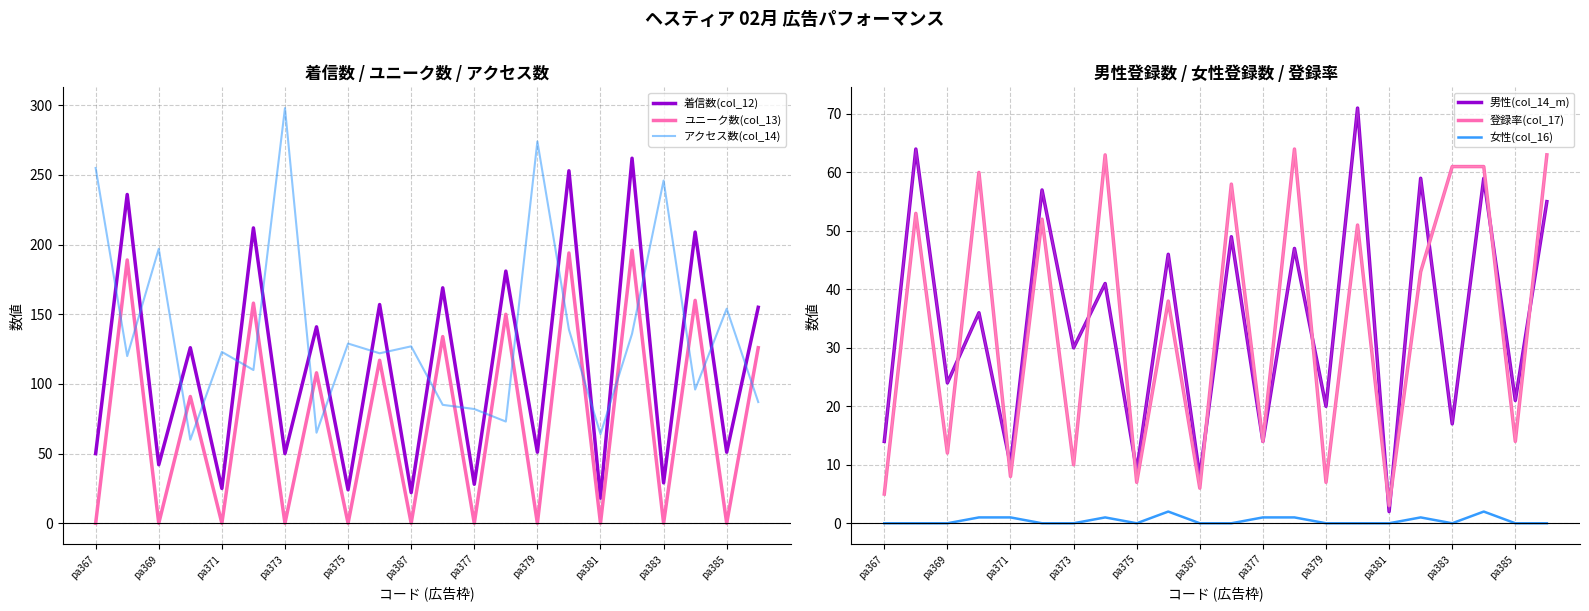

Which series has the largest total across all categories?

アクセス数(col_14)